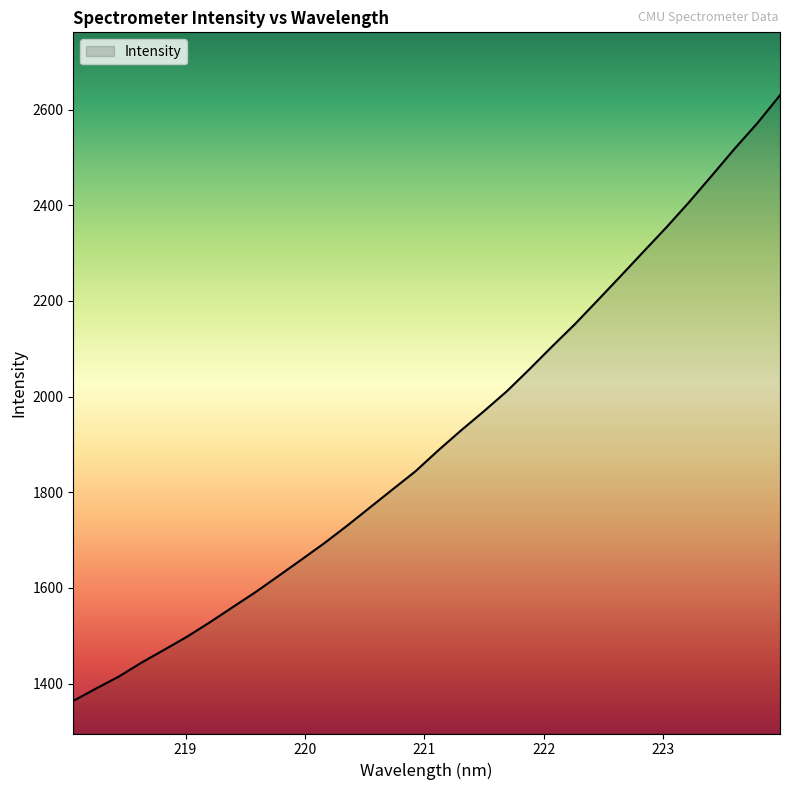

What is the maximum value shown in the chart?

2630.0